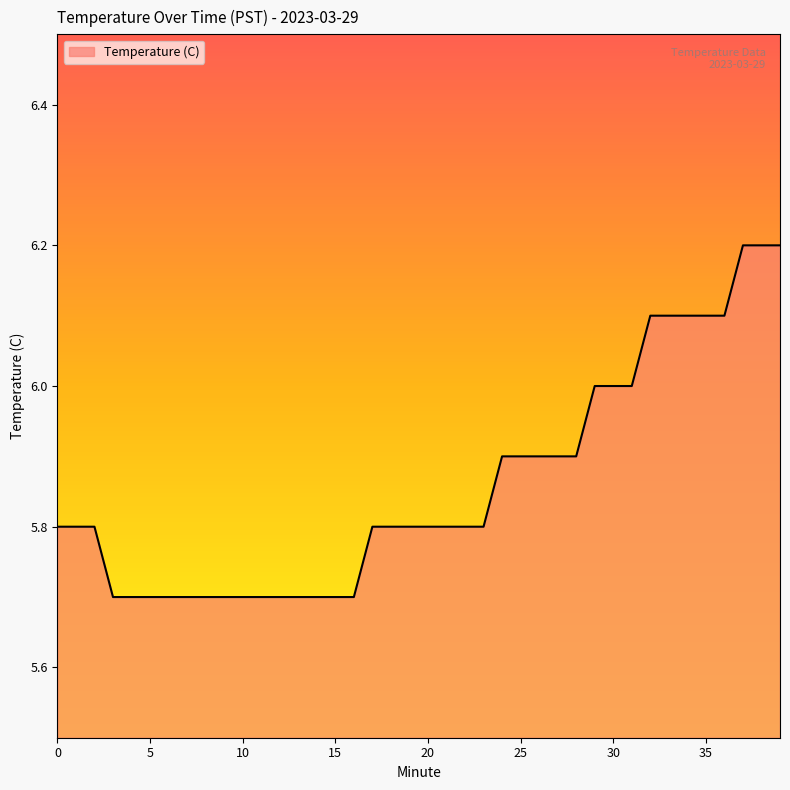

What is the difference between the maximum and minimum values?

0.5